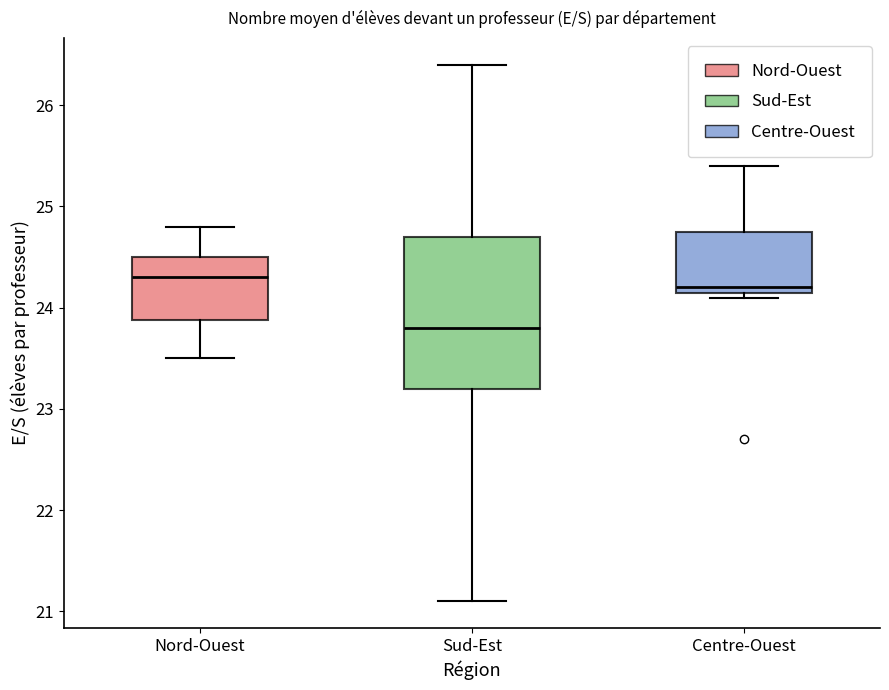

Where is the upper edge of the box for Centre-Ouest on the y-axis? The values are not printed on the chart, so give them approximately, as read against the axis.

24.8